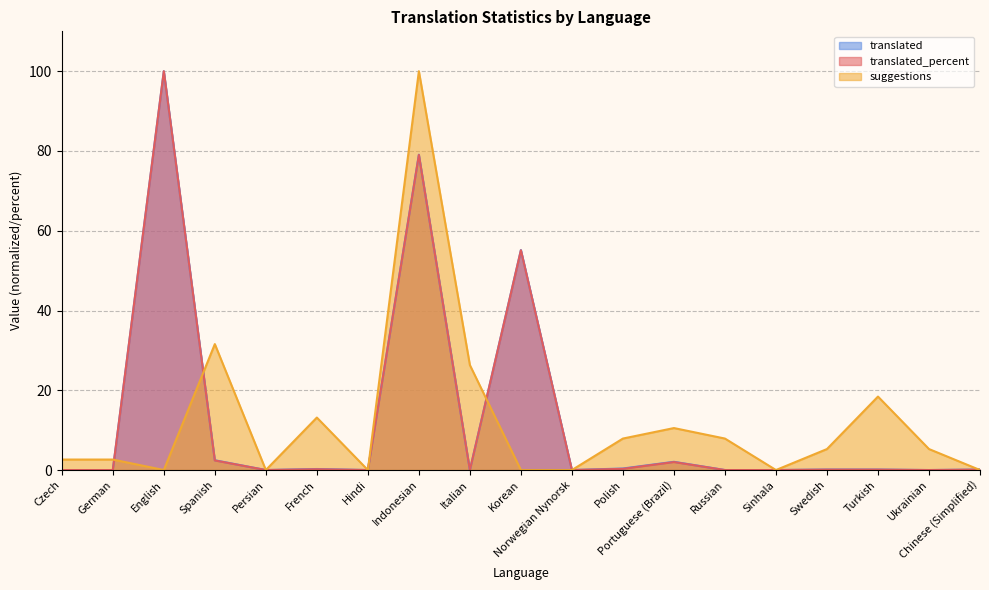

Reading left to right, transcribe all the data shown in this chart.

translated: Czech=0.0	German=0.0	English=100.0	Spanish=2.5	Persian=0.0	French=0.3	Hindi=0.0	Indonesian=79.1	Italian=0.0	Korean=55.2	Norwegian Nynorsk=0.0	Polish=0.4	Portuguese (Brazil)=2.1	Russian=0.0	Sinhala=0.0	Swedish=0.1	Turkish=0.1	Ukrainian=0.0	Chinese (Simplified)=0.1
translated_percent: Czech=0.0	German=0.0	English=100.0	Spanish=2.4	Persian=0.0	French=0.2	Hindi=0.0	Indonesian=79.0	Italian=0.0	Korean=55.1	Norwegian Nynorsk=0.0	Polish=0.3	Portuguese (Brazil)=2.0	Russian=0.0	Sinhala=0.0	Swedish=0.1	Turkish=0.1	Ukrainian=0.0	Chinese (Simplified)=0.1
suggestions: Czech=2.6	German=2.6	English=0.0	Spanish=31.6	Persian=0.0	French=13.2	Hindi=0.0	Indonesian=100.0	Italian=26.3	Korean=0.0	Norwegian Nynorsk=0.0	Polish=7.9	Portuguese (Brazil)=10.5	Russian=7.9	Sinhala=0.0	Swedish=5.3	Turkish=18.4	Ukrainian=5.3	Chinese (Simplified)=0.0